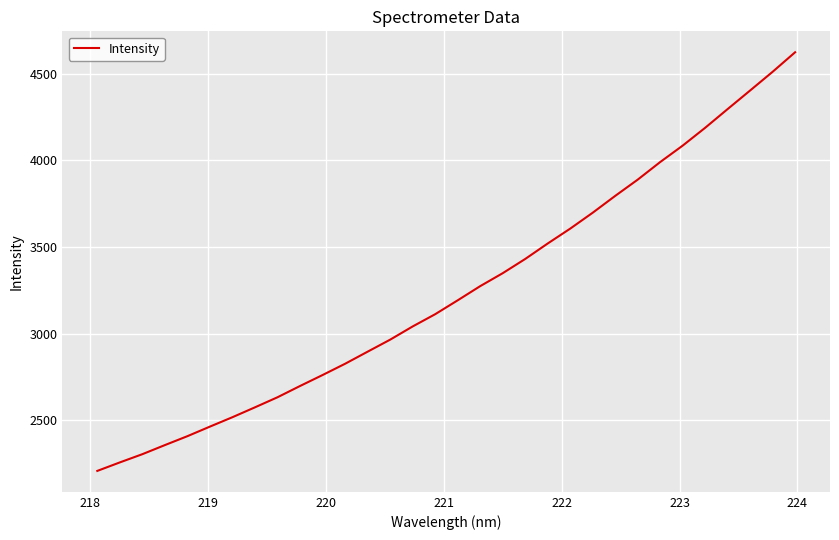

What is the maximum value shown in the chart?

4622.7